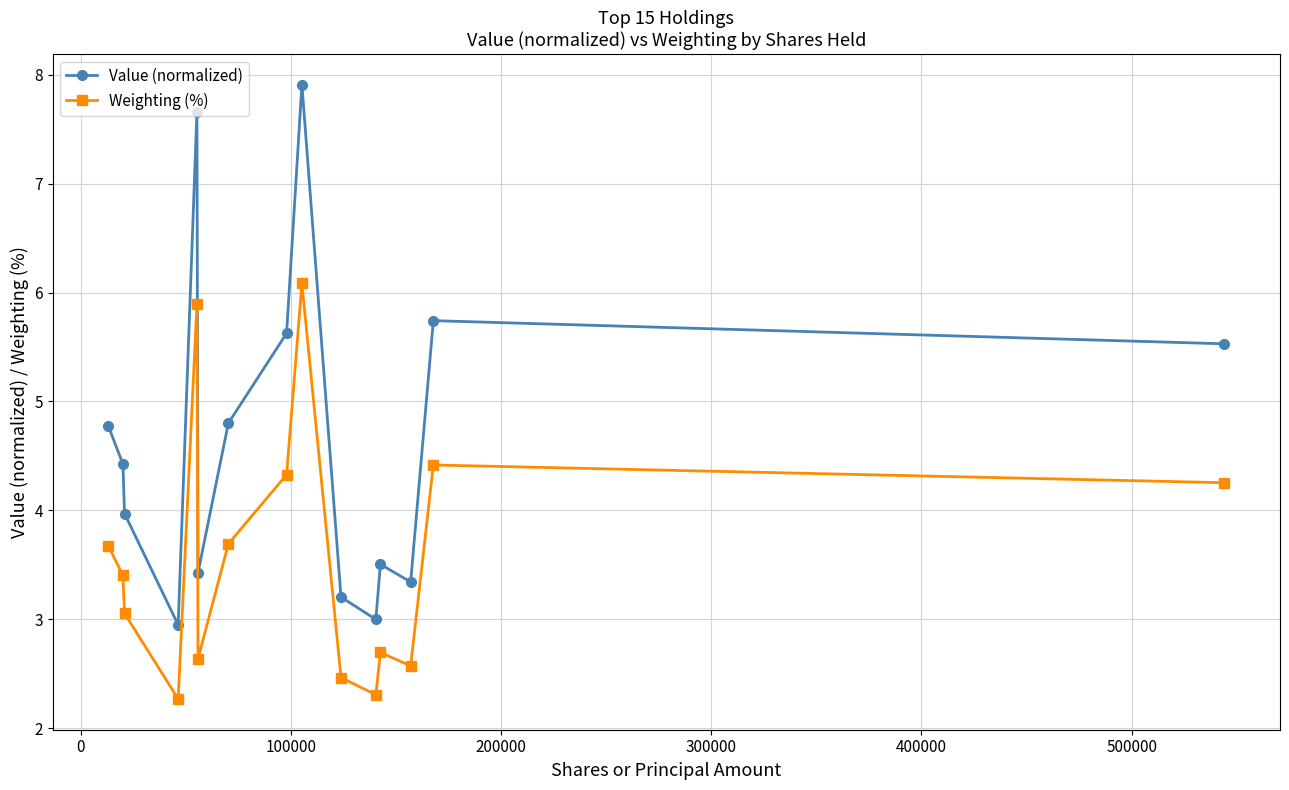

How many interior local valleys does the Value (normalized) series have?

4